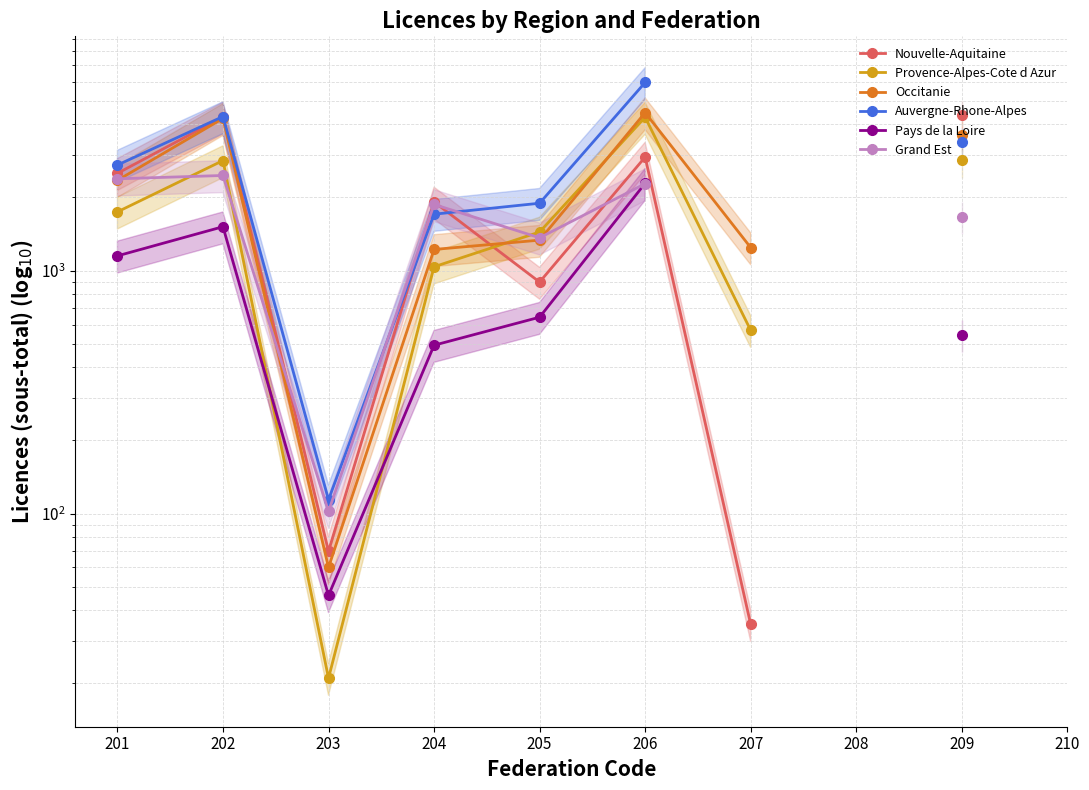

Is it true that Auvergne-Rhone-Alpes equals 2720.0 at 201?

True